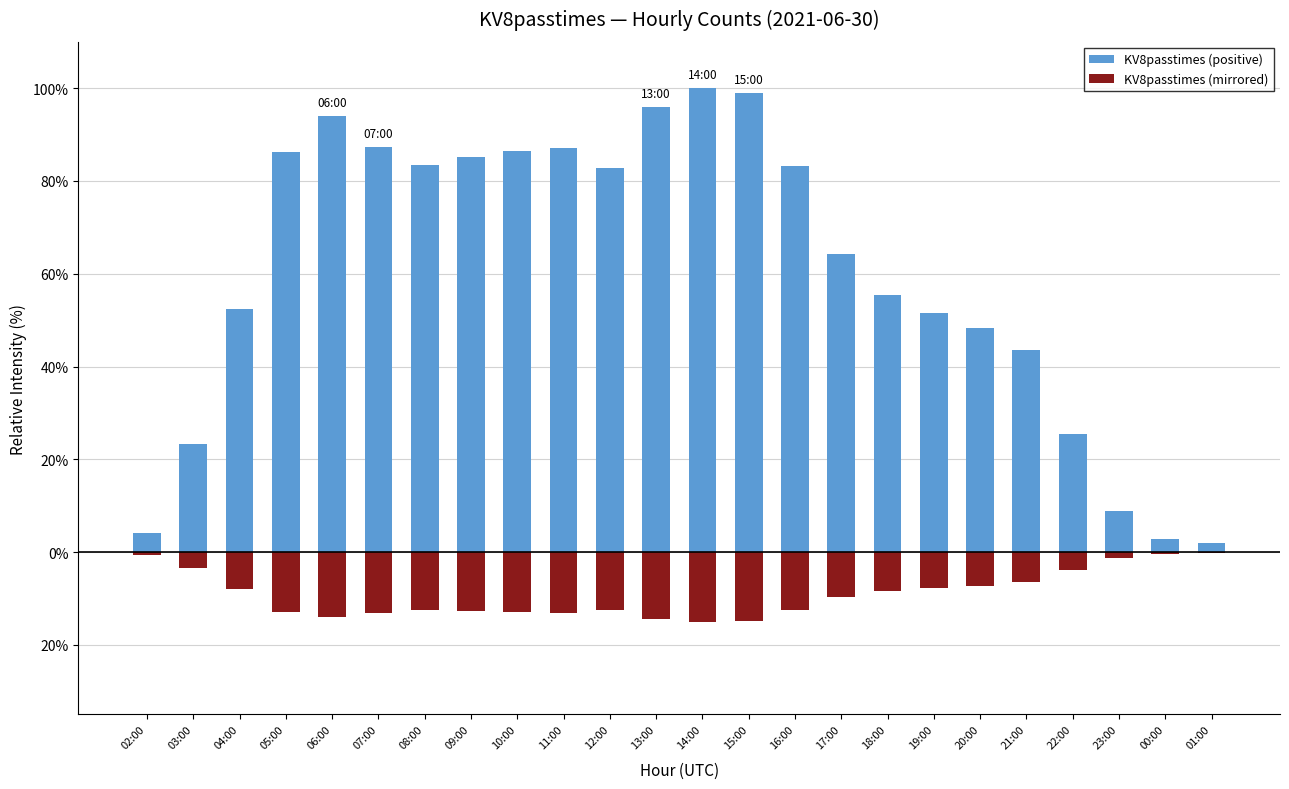

What is the smallest value displayed?

-15.0